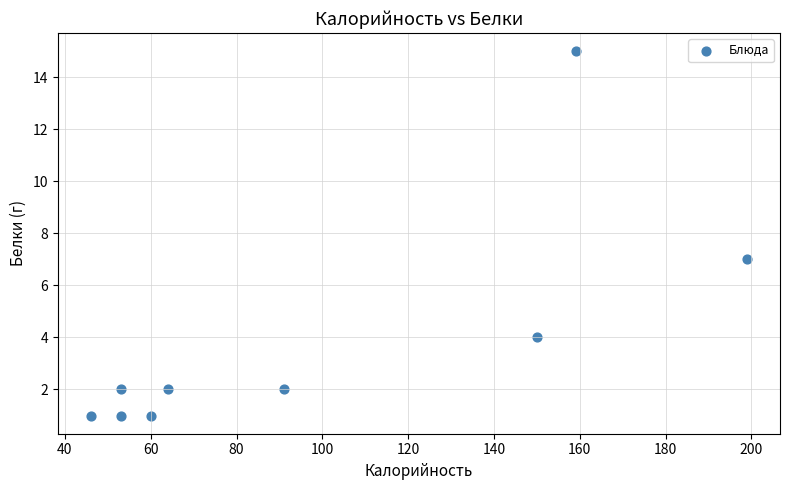

What Y value in the scatter plot is closest to 8?

7